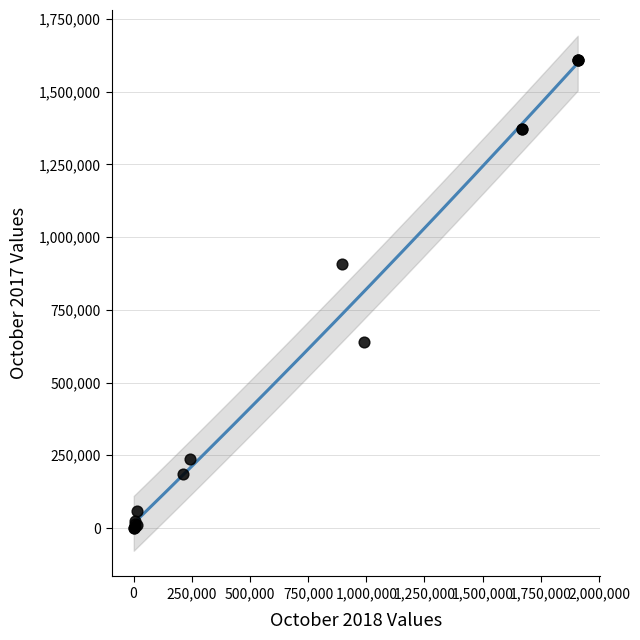

What Y value in the scatter plot is closest to 804235?

905884